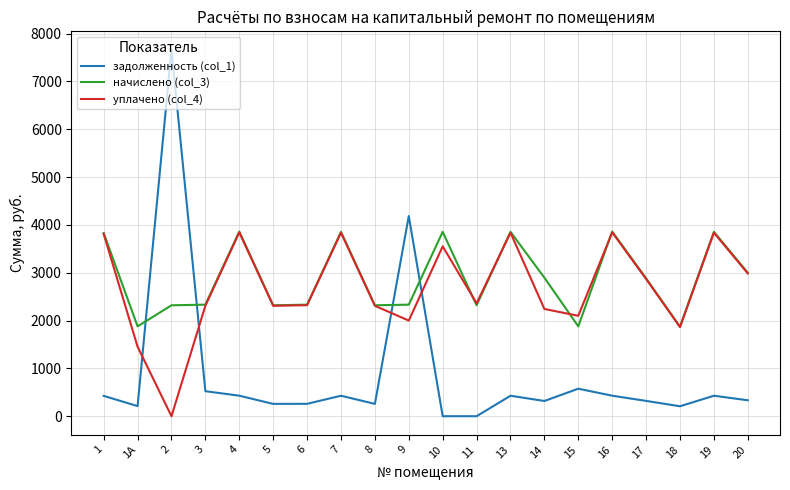

What is the greatest value displayed?

7665.3